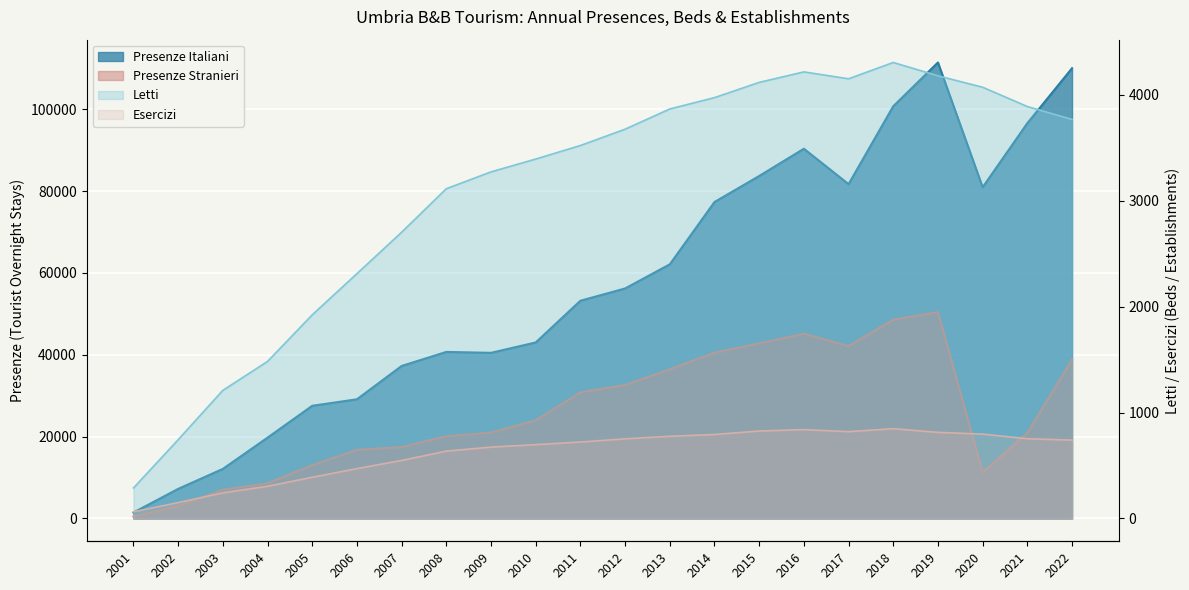

True or false: Letti and Presenze Italiani cross at least once.

False